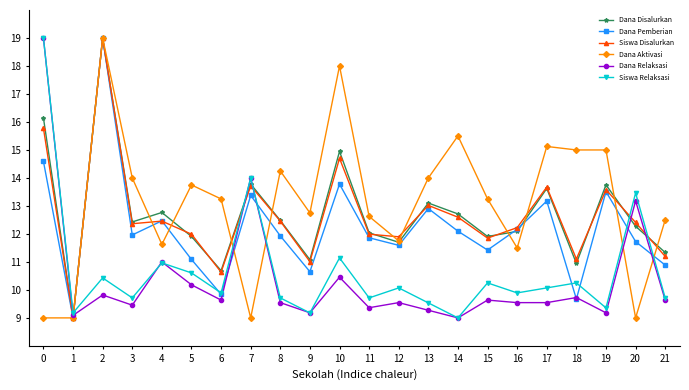

Which series has the largest total across all categories?

Dana Aktivasi